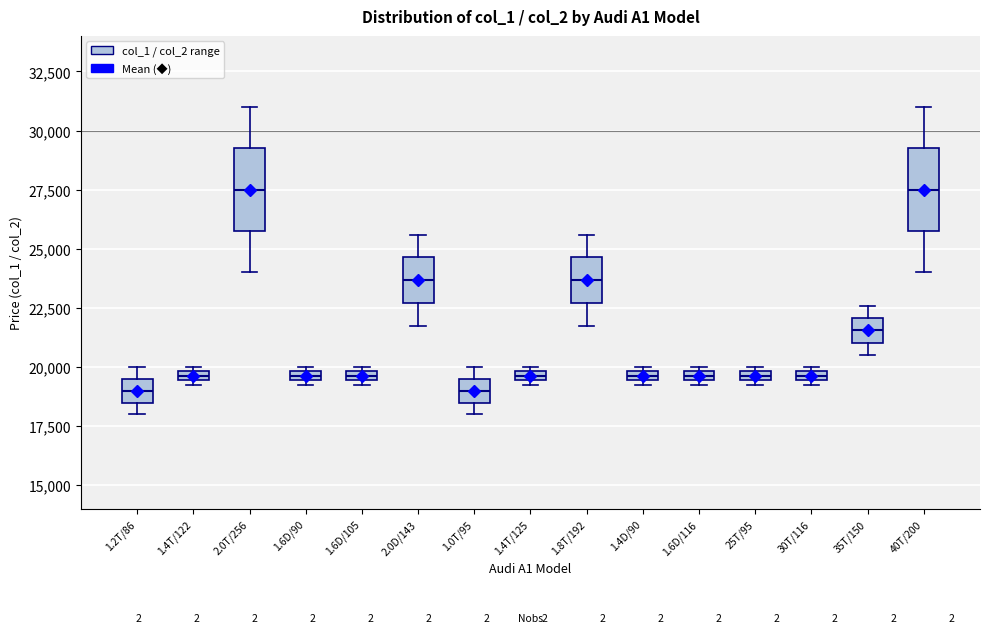

Where is the lower edge of the box for 1.6D/90 on the y-axis? The values are not printed on the chart, so give them approximately, as read against the axis.

19500